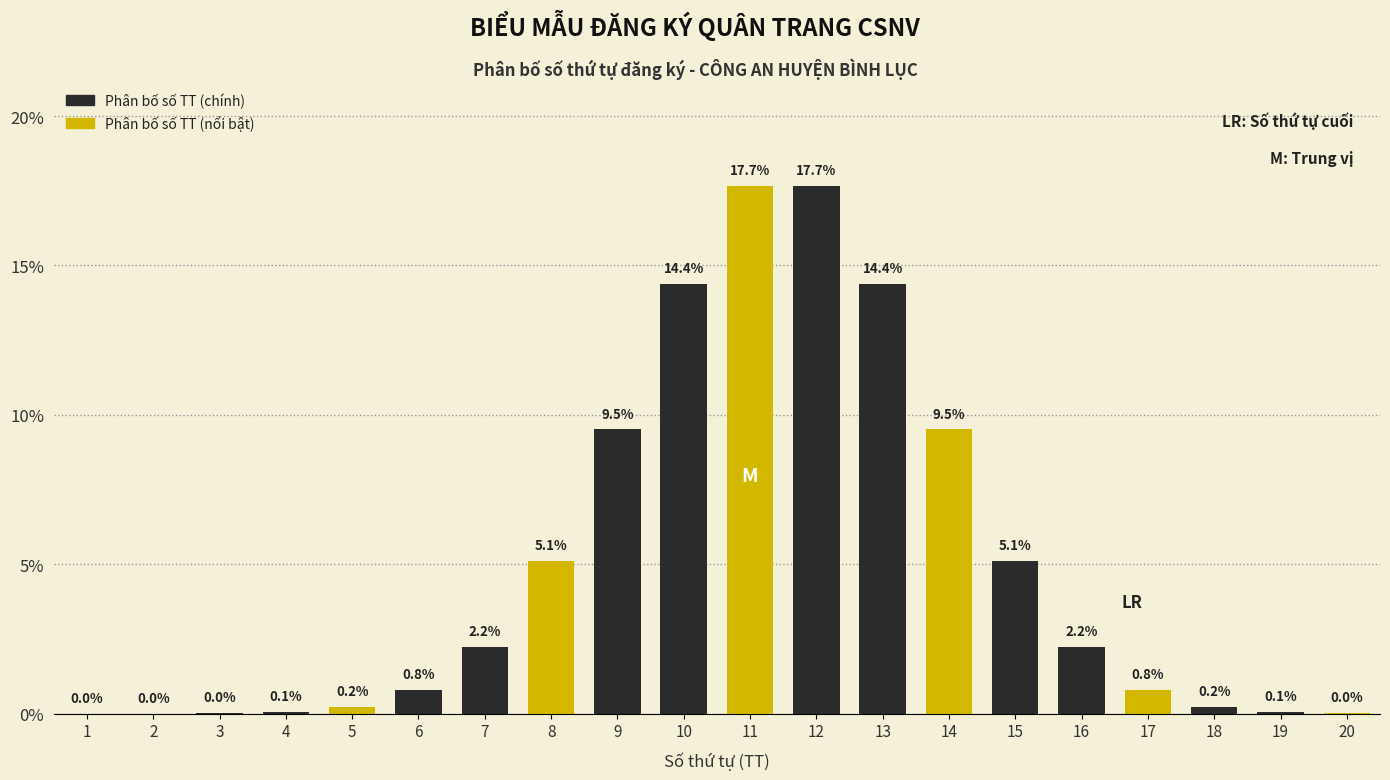

The chart shows a value of 5.1 at 15. True or false?

True